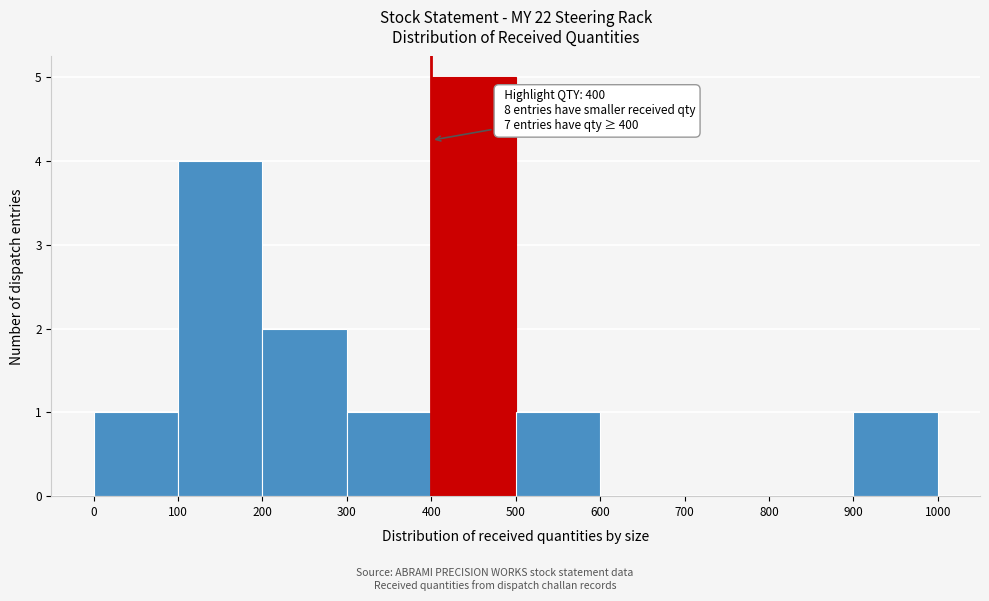

Which range on the x-axis has the tallest bar?

400 to 500